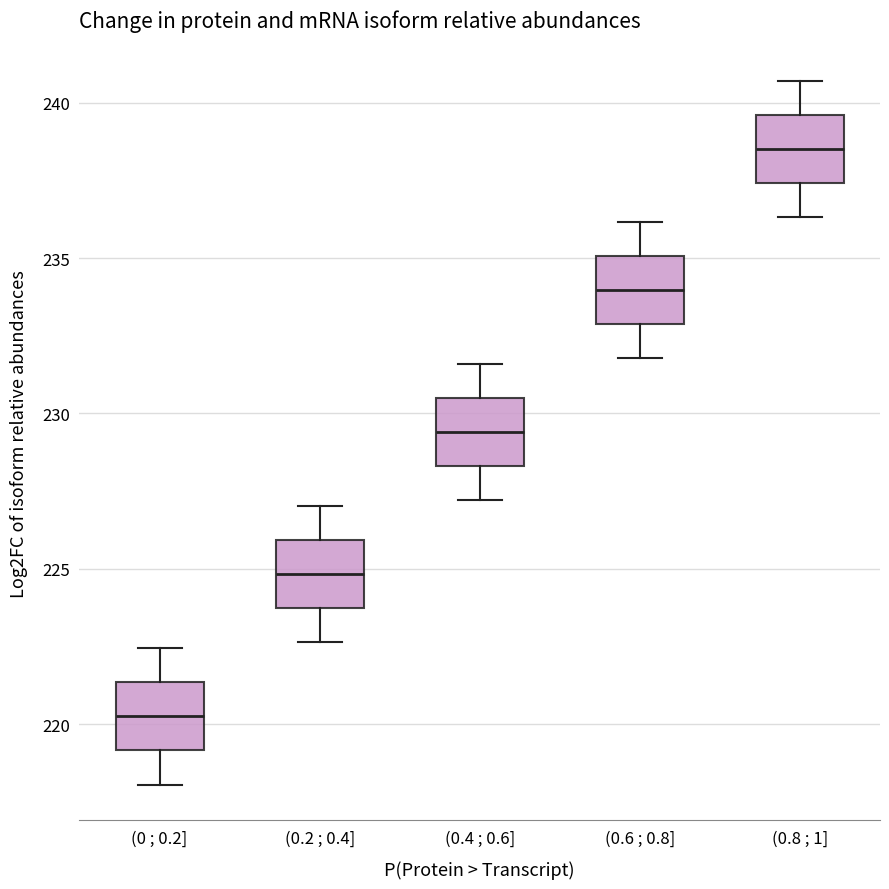

Reading left to right, read every box against the y-axis: the position of its median line, the range the box covers, and the ends of its whiskers. The values are not printed on the chart, so give them approximately, as read against the axis.

(0 ; 0.2]: median 220.5, box 219.0 to 221.5, whiskers 218.0 to 222.5
(0.2 ; 0.4]: median 225.0, box 223.5 to 226.0, whiskers 222.5 to 227.0
(0.4 ; 0.6]: median 229.5, box 228.5 to 230.5, whiskers 227.0 to 231.5
(0.6 ; 0.8]: median 234.0, box 233.0 to 235.0, whiskers 232.0 to 236.0
(0.8 ; 1]: median 238.5, box 237.5 to 239.5, whiskers 236.5 to 240.5